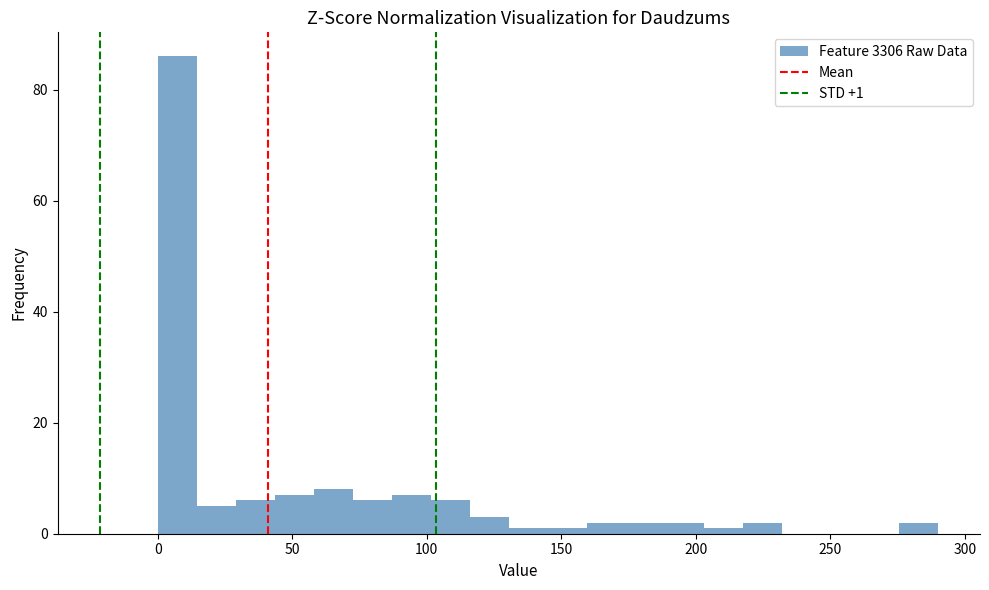

Read against the x-axis, roughly where is the centre of the tallest bar?

5